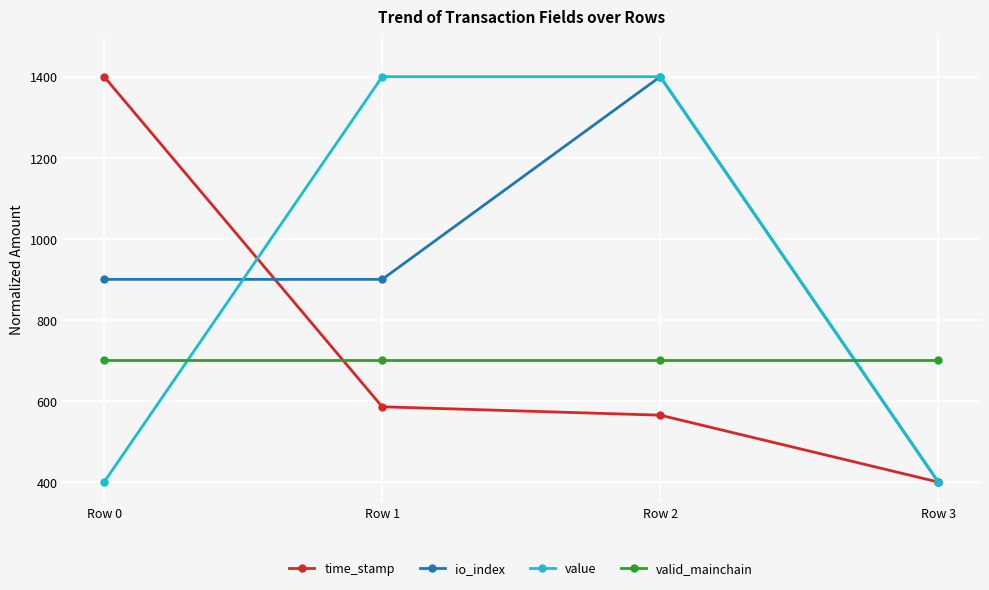

What is the sum of all value values?

3600.0